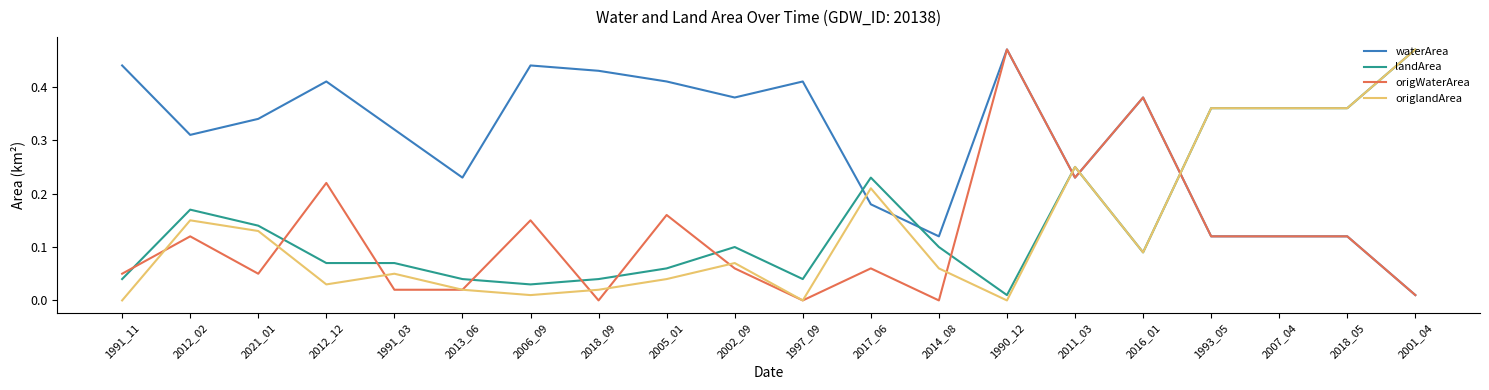

Which series has the largest total across all categories?

waterArea